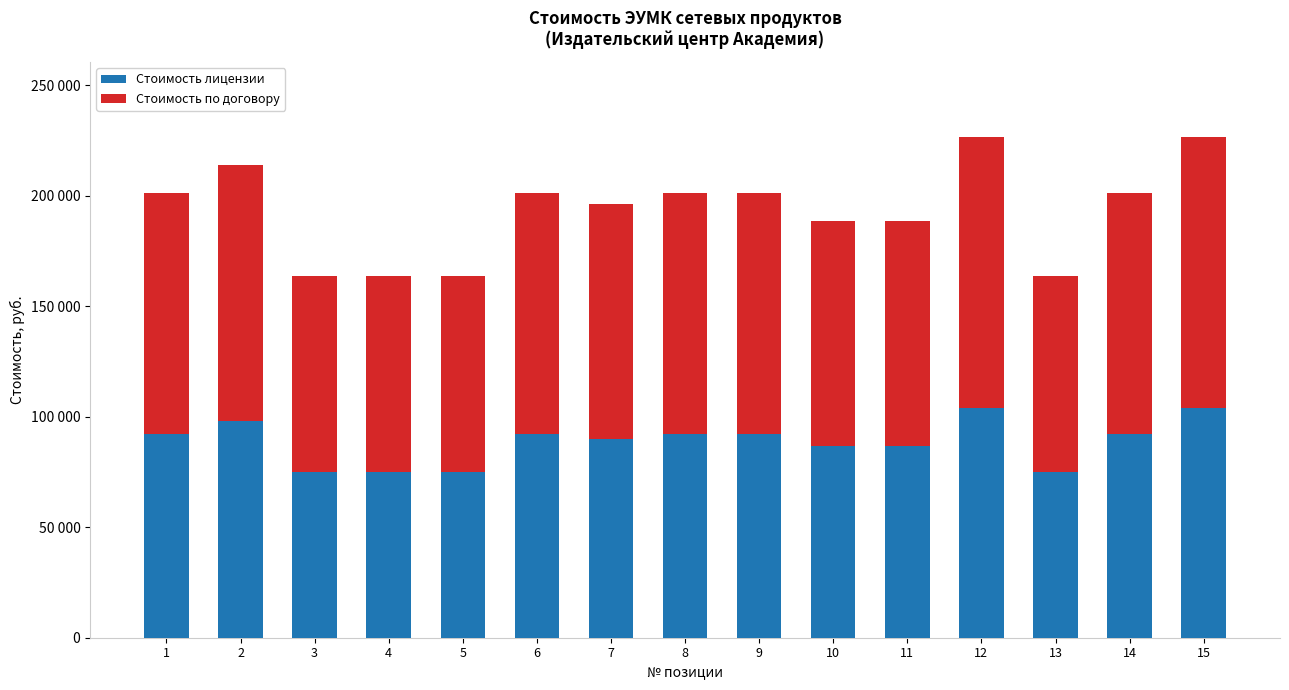

At which label is Стоимость лицензии closest to 89477?

7